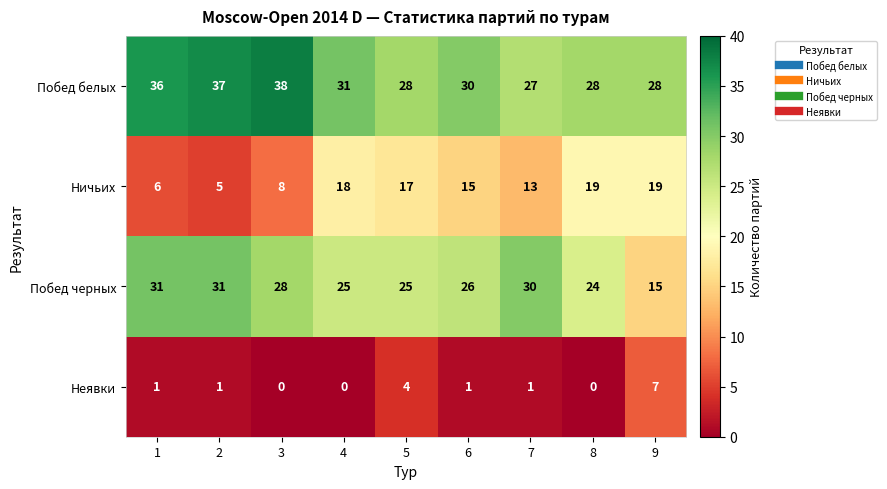

At which category does the chart reach its peak across all series?

3